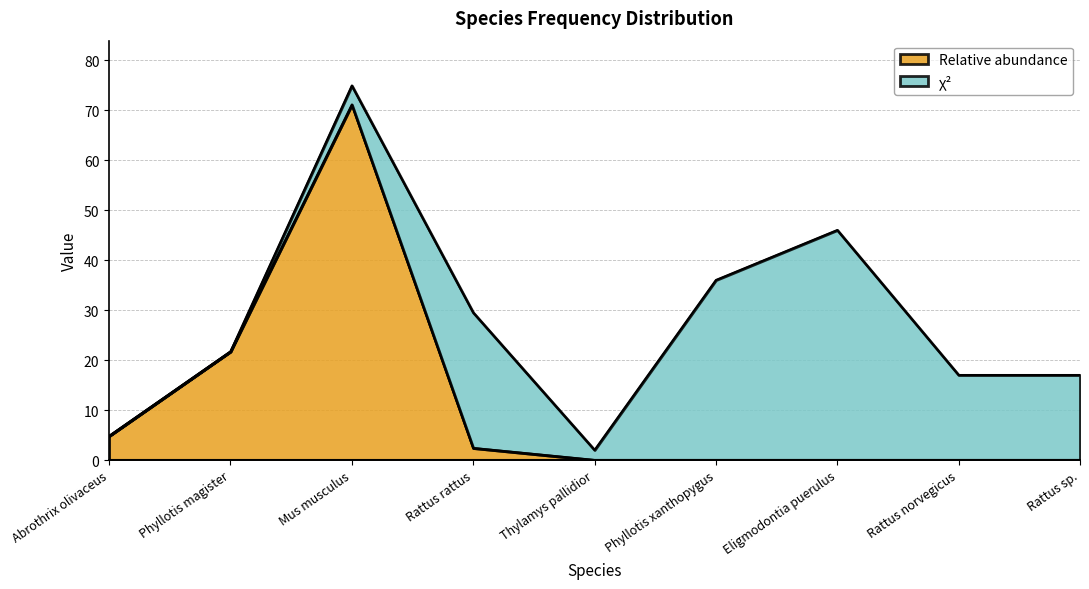

The Relative abundance series shows 4.4 at Phyllotis magister. True or false?

False